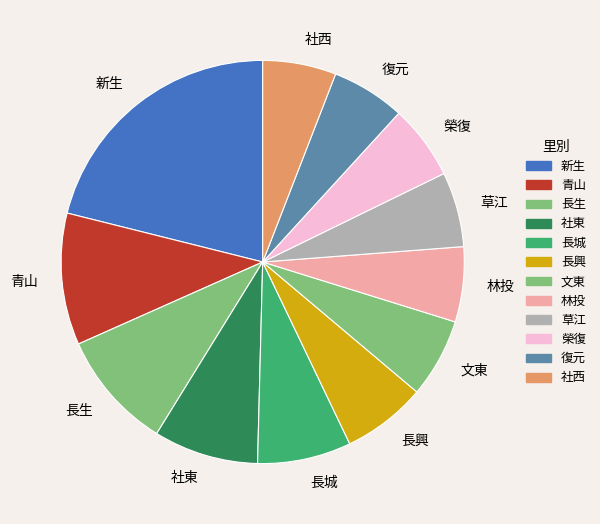

Which has a higher value, 林投 or 長城?

長城